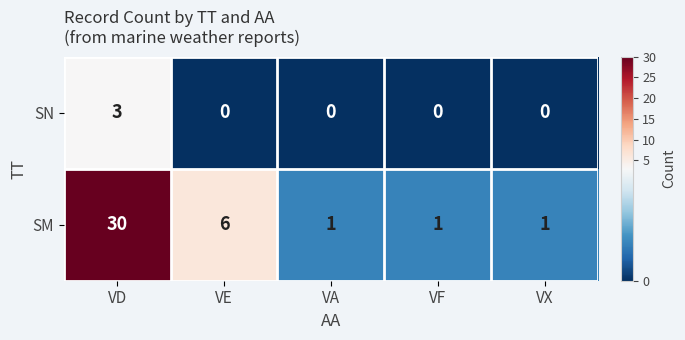

The value of SM at VF is 1. True or false?

True